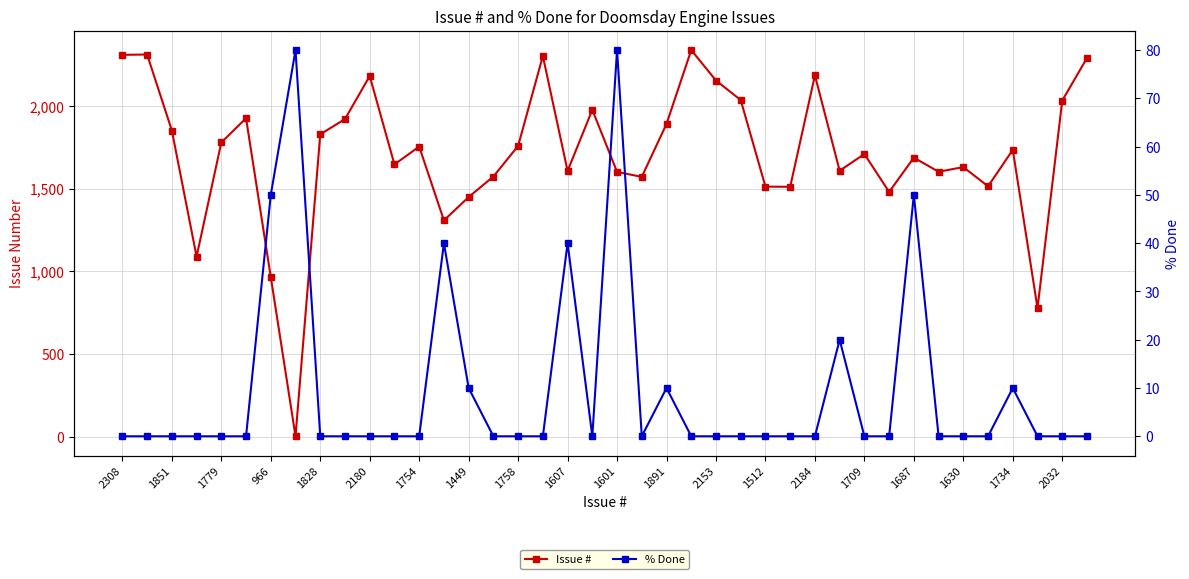

What is the lowest value of the Issue # series?

4